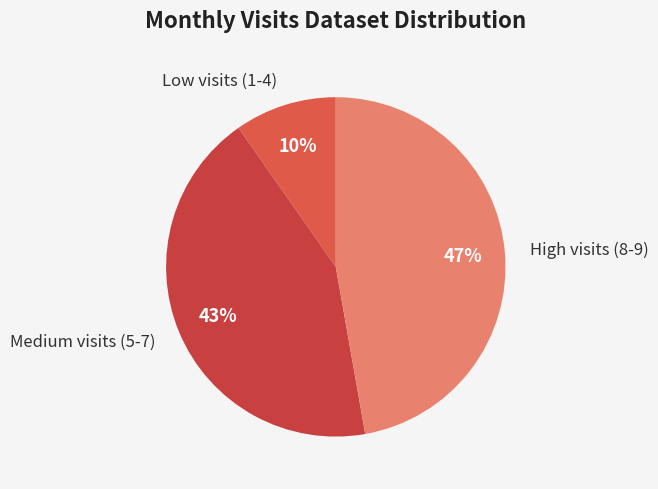

Is it true that High visits (8-9) is 47% of the pie?

True